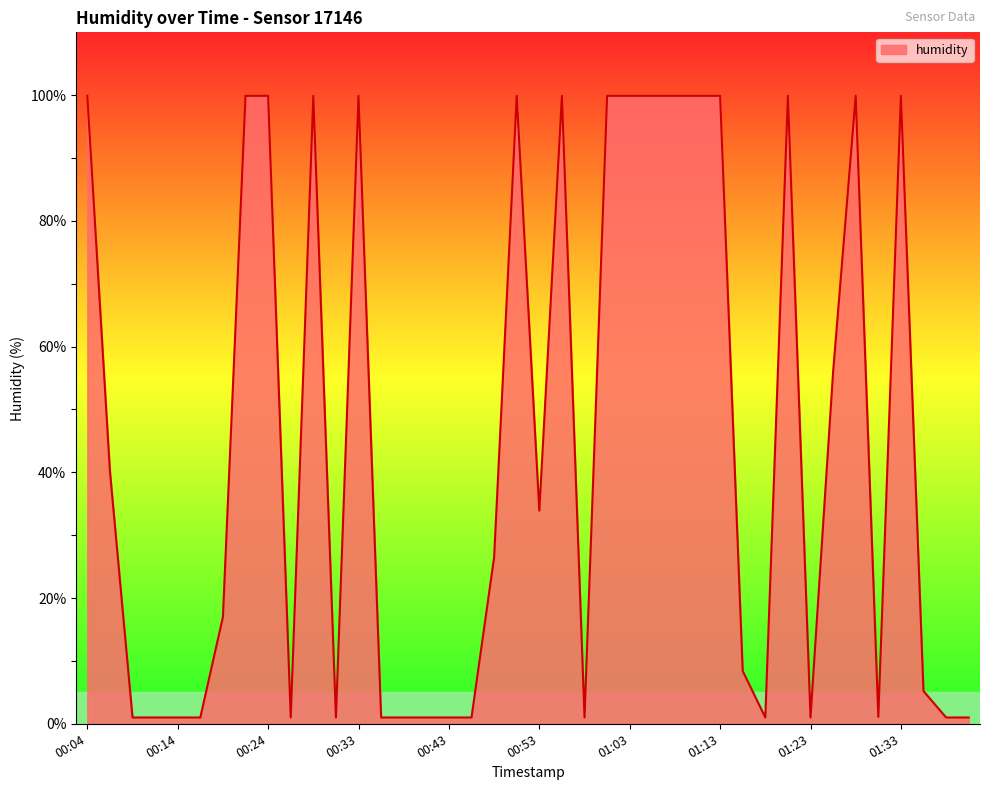

What is the greatest value displayed?

99.9